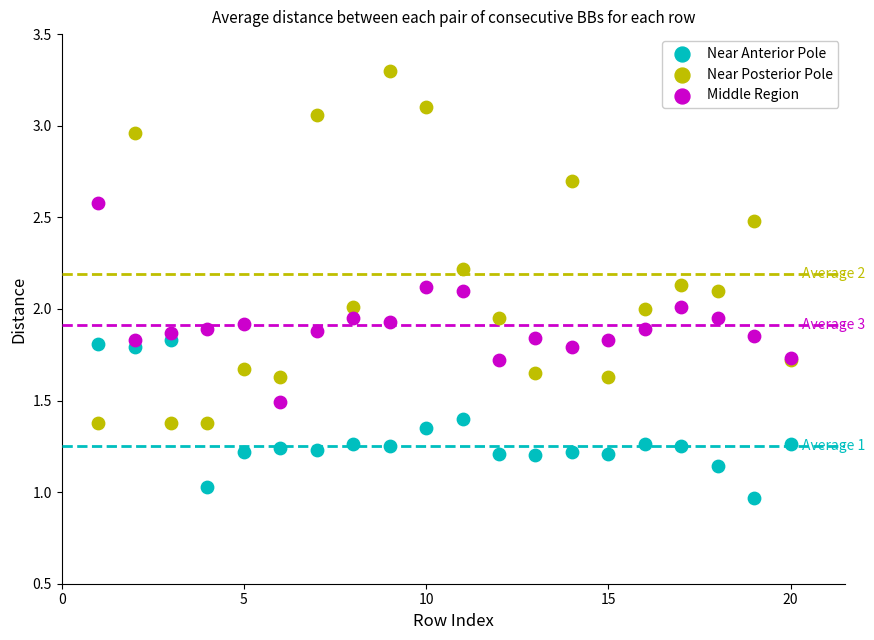

Which series has the largest Y range (max minus min)?

Near Posterior Pole